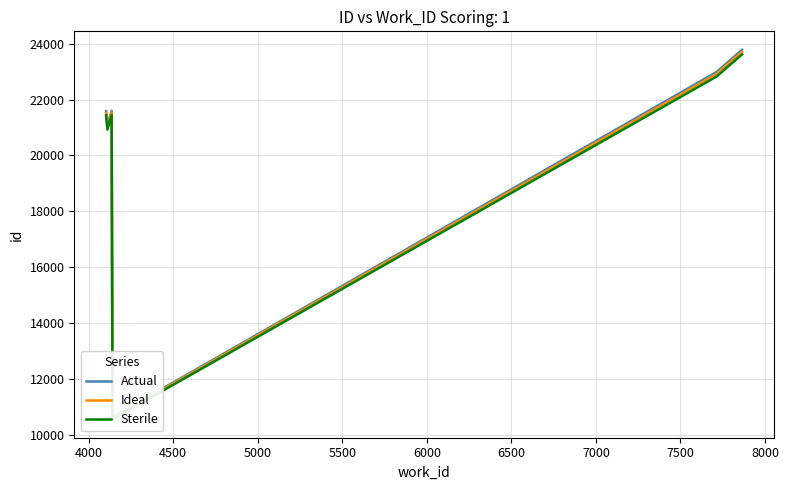

True or false: Sterile and Actual intersect in this chart.

False